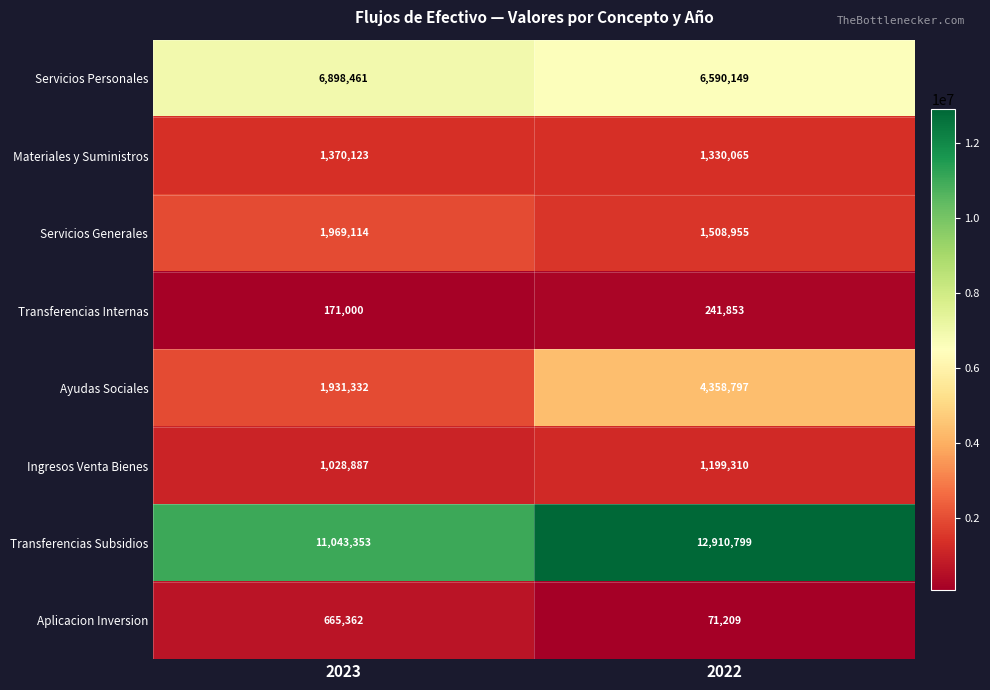

Rank the series at 2023 from highest to lowest value.

Transferencias Subsidios, Servicios Personales, Servicios Generales, Ayudas Sociales, Materiales y Suministros, Ingresos Venta Bienes, Aplicacion Inversion, Transferencias Internas